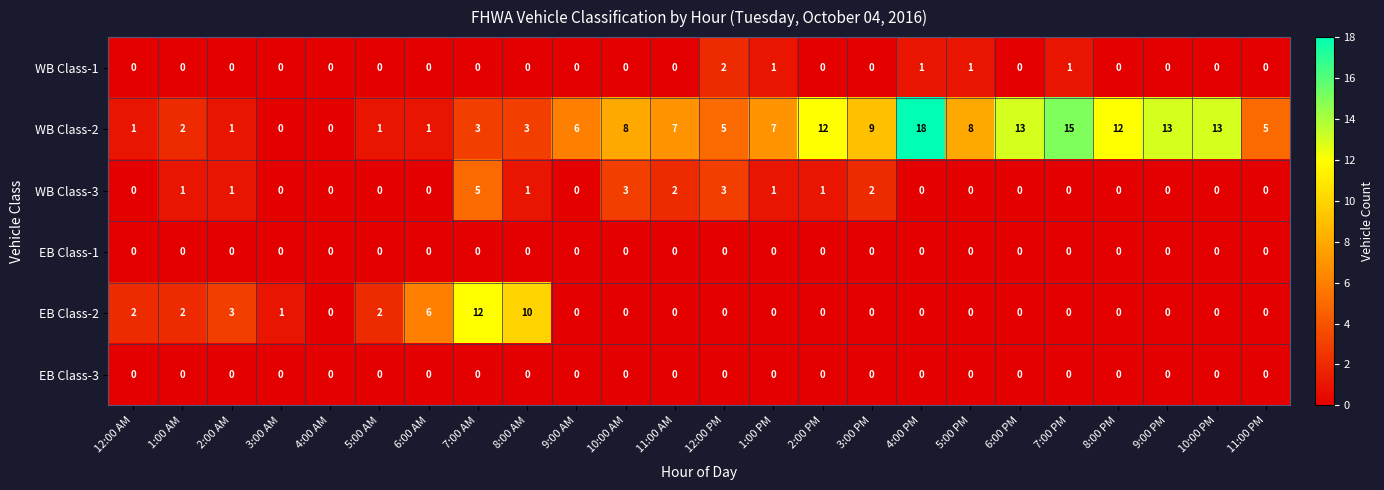

At which category is the sum across all series the highest?

7:00 AM